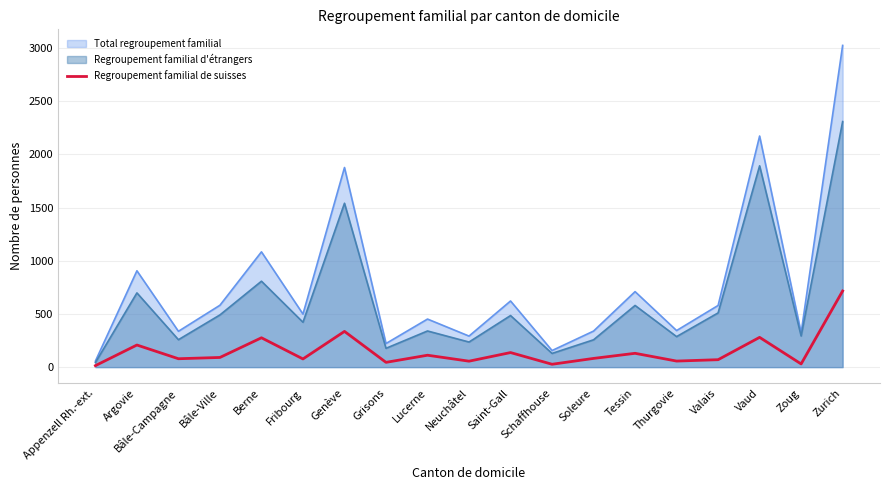

What is the minimum value shown in the chart?

14